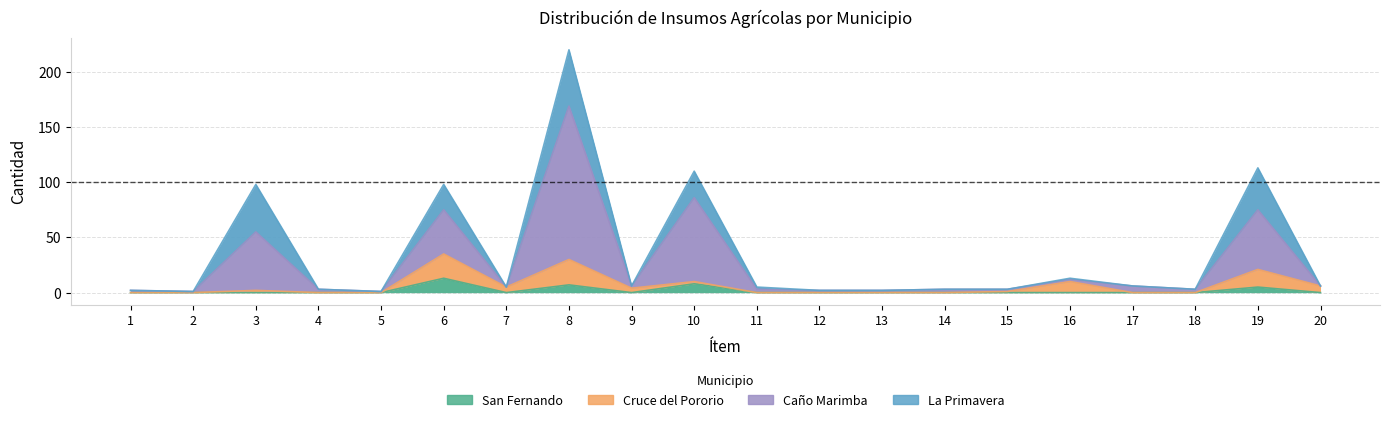

True or false: Caño Marimba and Cruce del Pororio intersect in this chart.

False